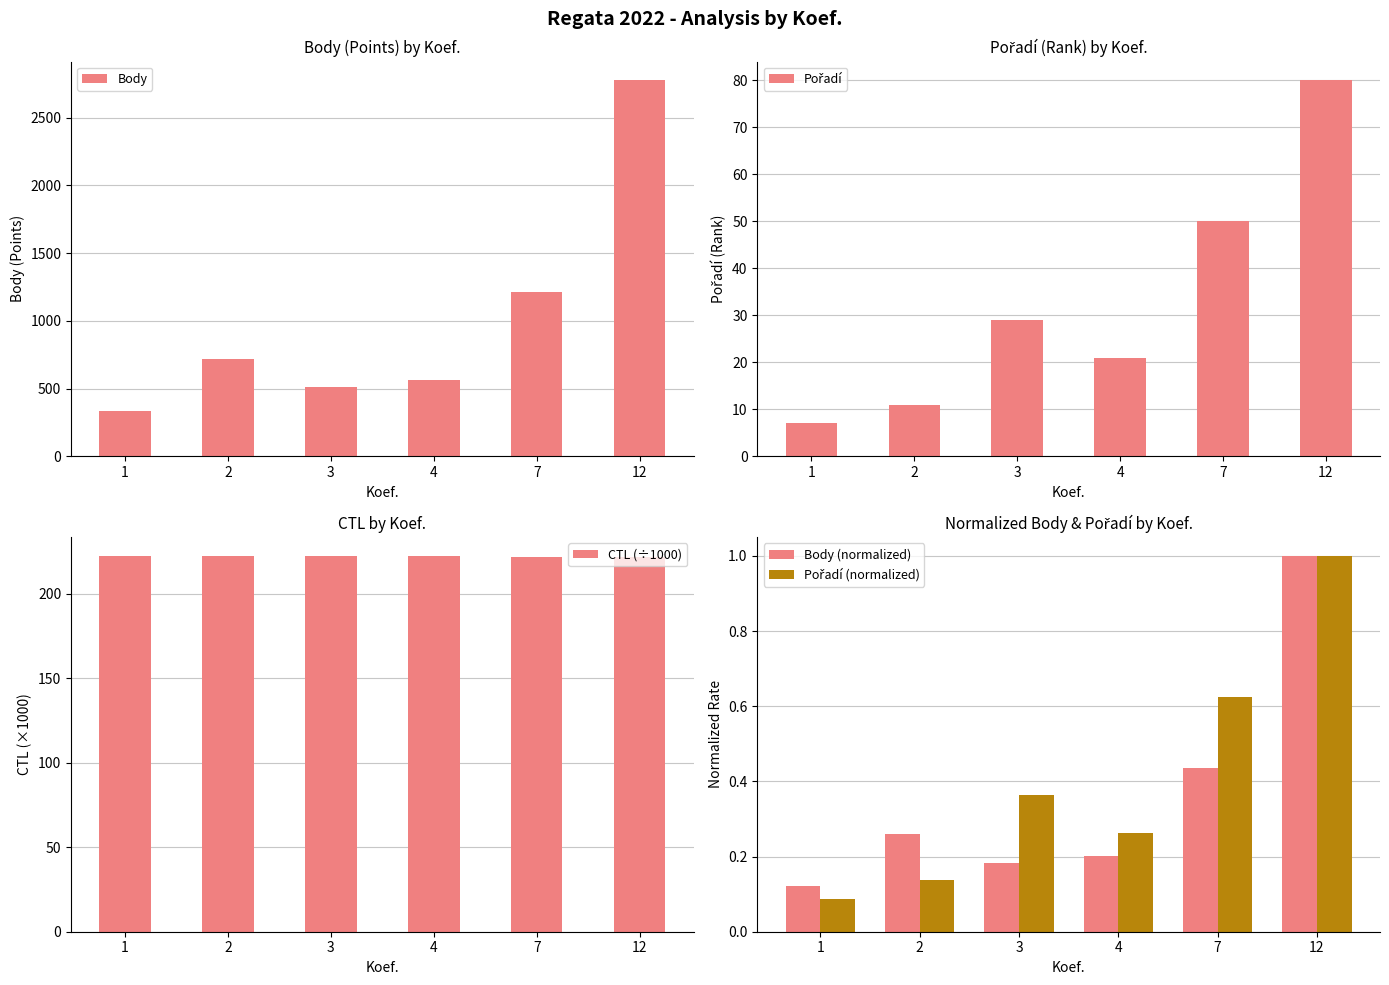

Where is Pořadí nearest to the value 43?

7